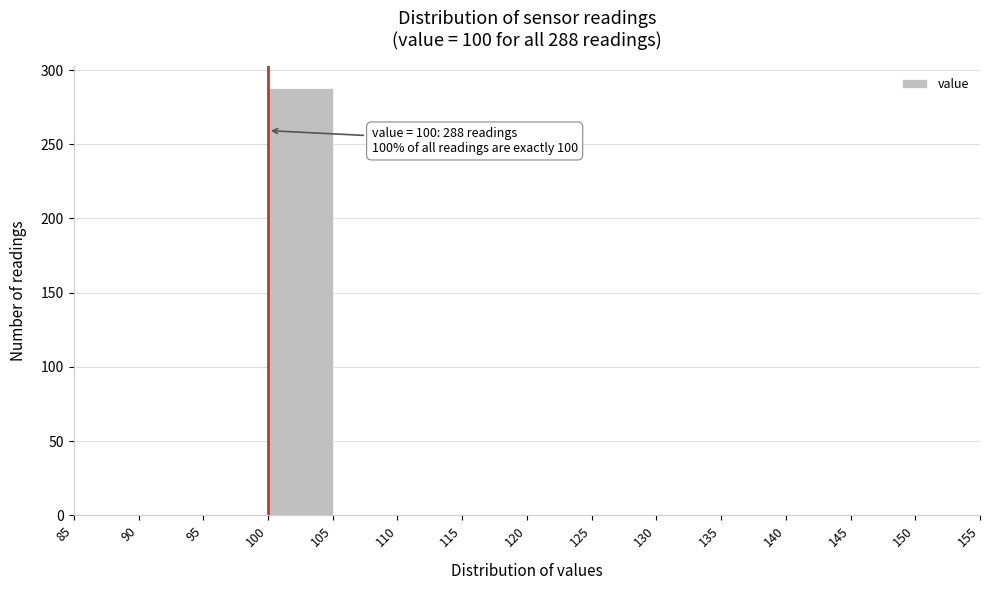

Which range on the x-axis has the tallest bar?

100 to 105